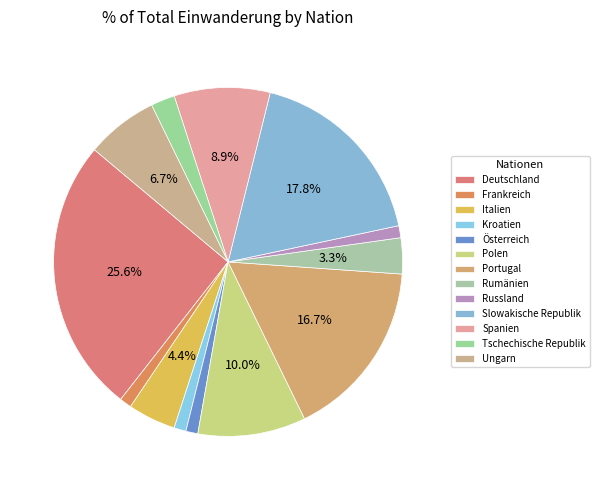

Is the sum of Tschechische Republik and Slowakische Republik greater than half?

No